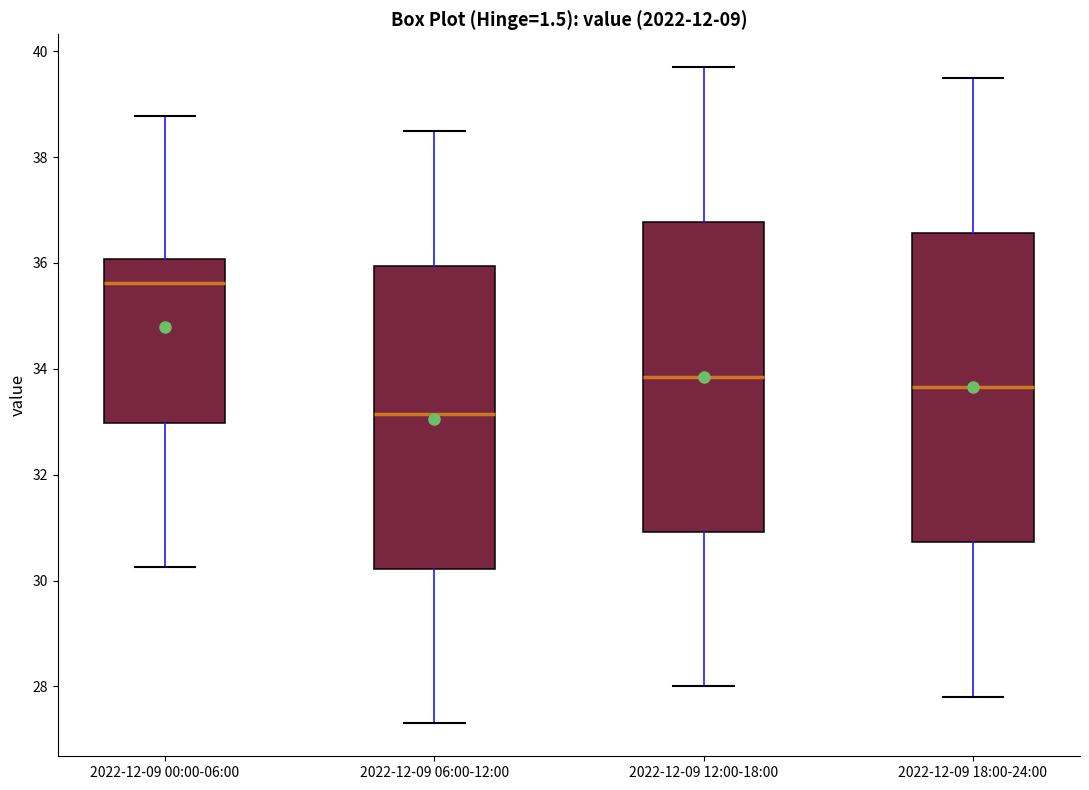

Where does the upper whisker of the box for 2022-12-09 18:00-24:00 end on the y-axis? The values are not printed on the chart, so give them approximately, as read against the axis.

39.6